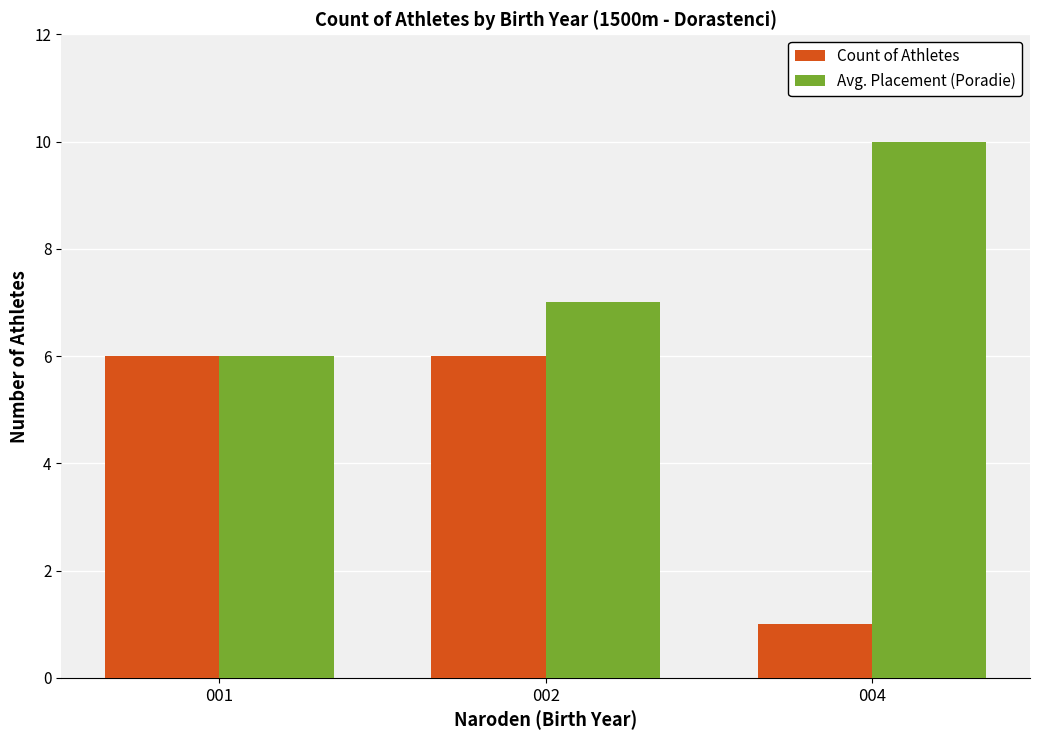

How many groups of bars are there?

3